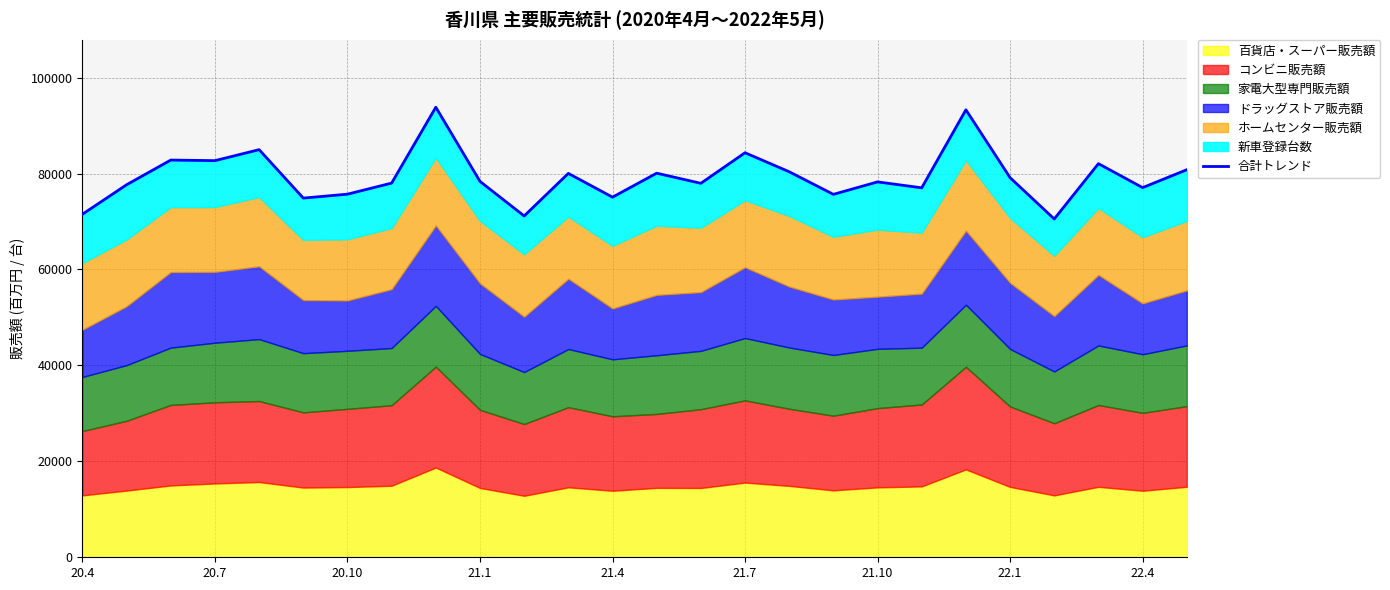

What is the label of the 6th point from the left?

21.7